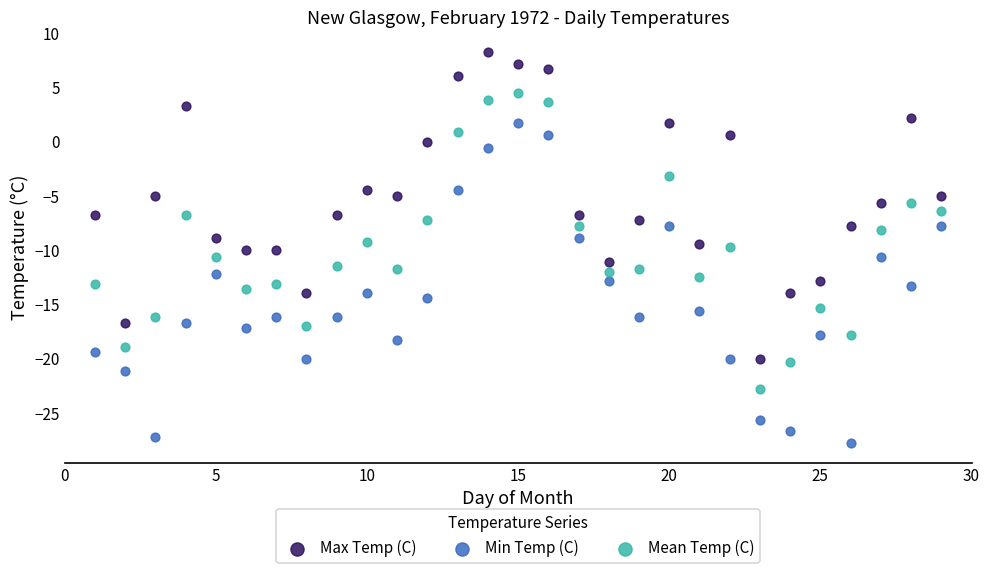

Which series has the widest spread of Y values?

Min Temp (C)